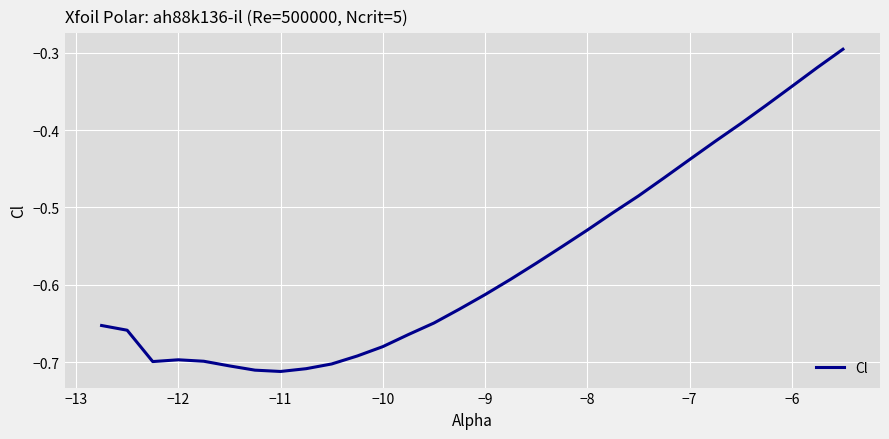

Does the chart have visible grid lines?

Yes